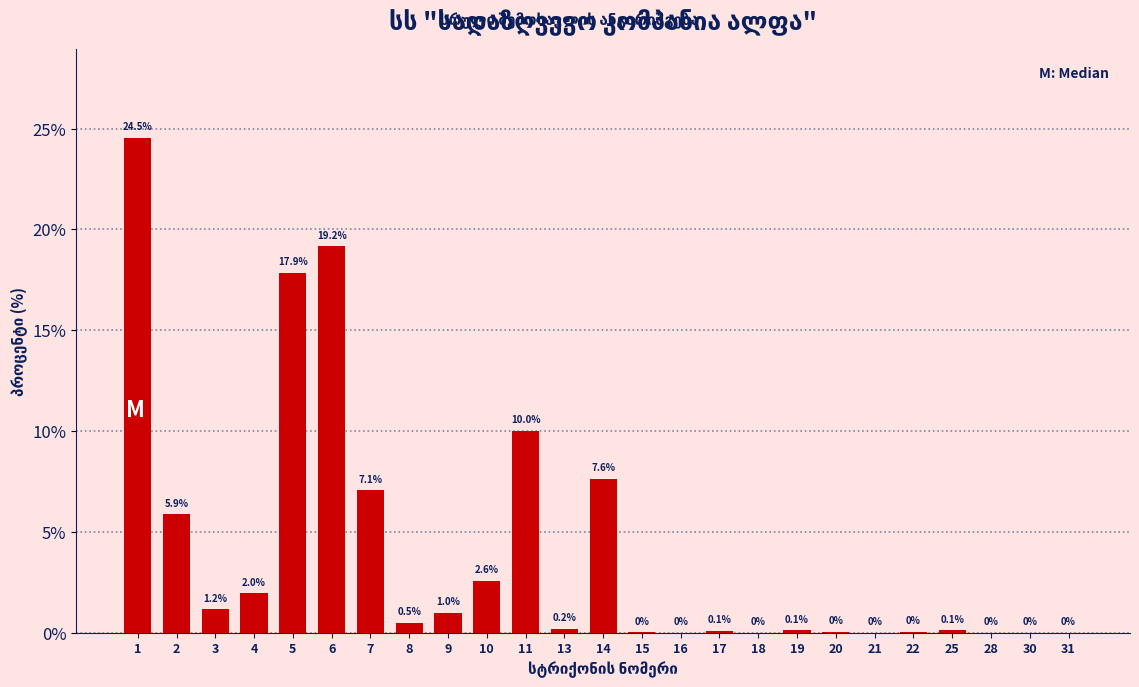

What is the change in value from 11 to 18?

-10.0